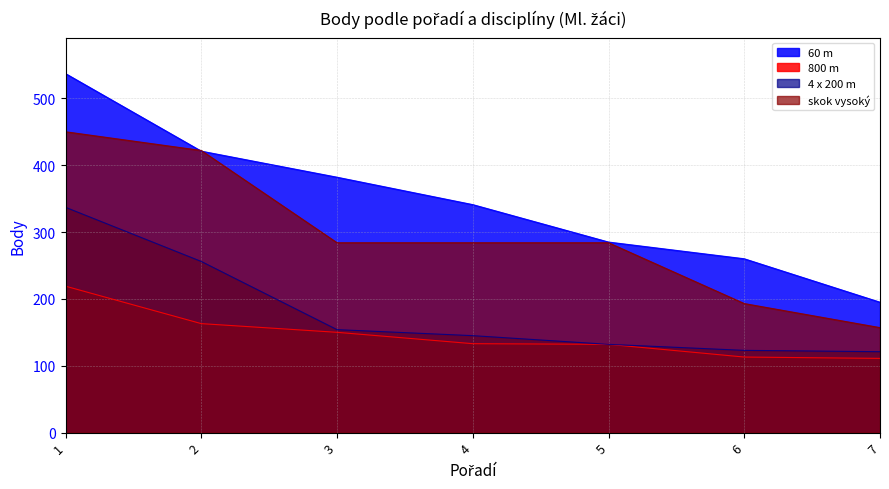

Where do skok vysoký and 60 m first cross each other?

1 and 2